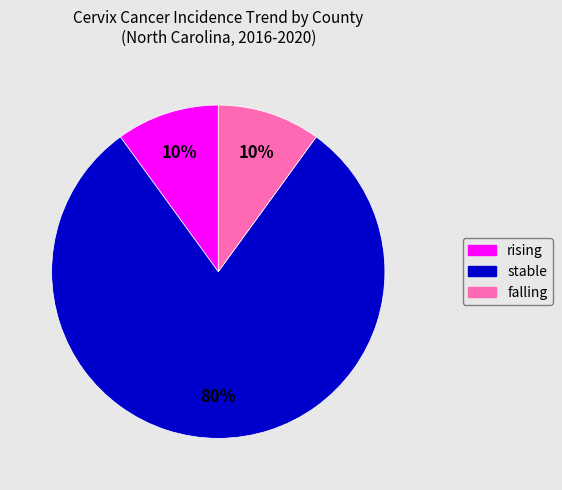

What is the largest slice in the pie chart?

stable